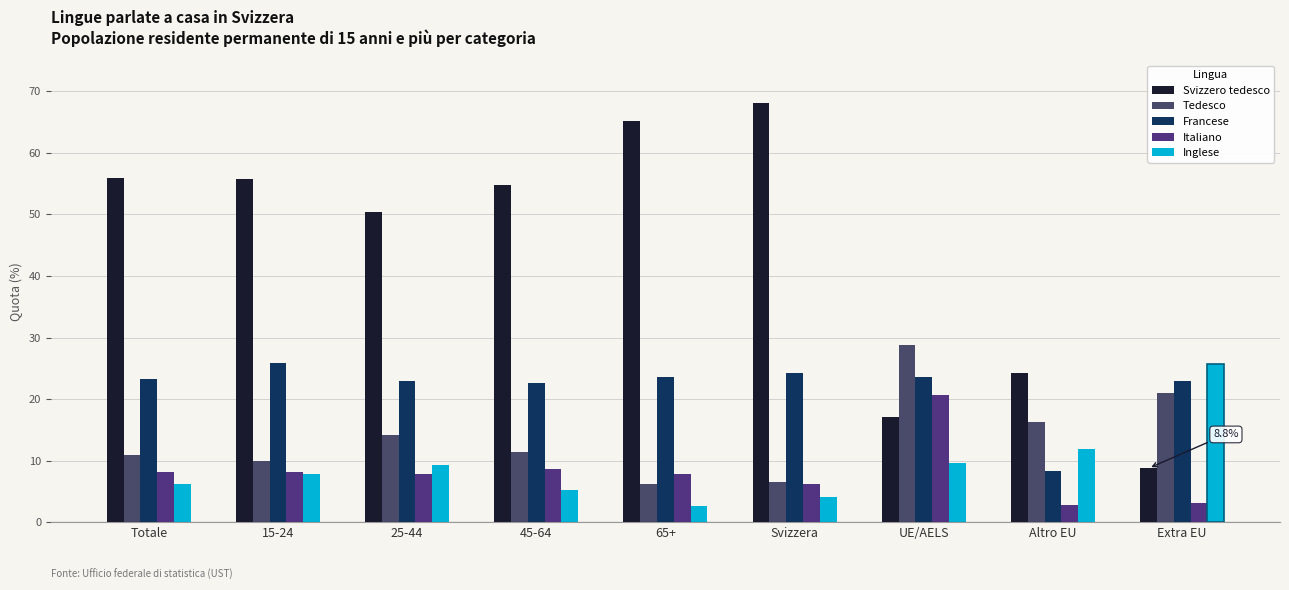

Reading left to right, transcribe all the data shown in this chart.

Svizzero tedesco: 55.9	55.8	50.5	54.8	65.1	68.0	17.1	24.3	8.8
Tedesco: 10.9	10.0	14.2	11.5	6.2	6.6	28.8	16.3	21.0
Francese: 23.3	25.9	22.9	22.7	23.6	24.2	23.6	8.4	23.0
Italiano: 8.2	8.2	7.9	8.6	7.8	6.3	20.7	2.9	3.2
Inglese: 6.2	7.9	9.3	5.2	2.6	4.1	9.7	12.0	25.7